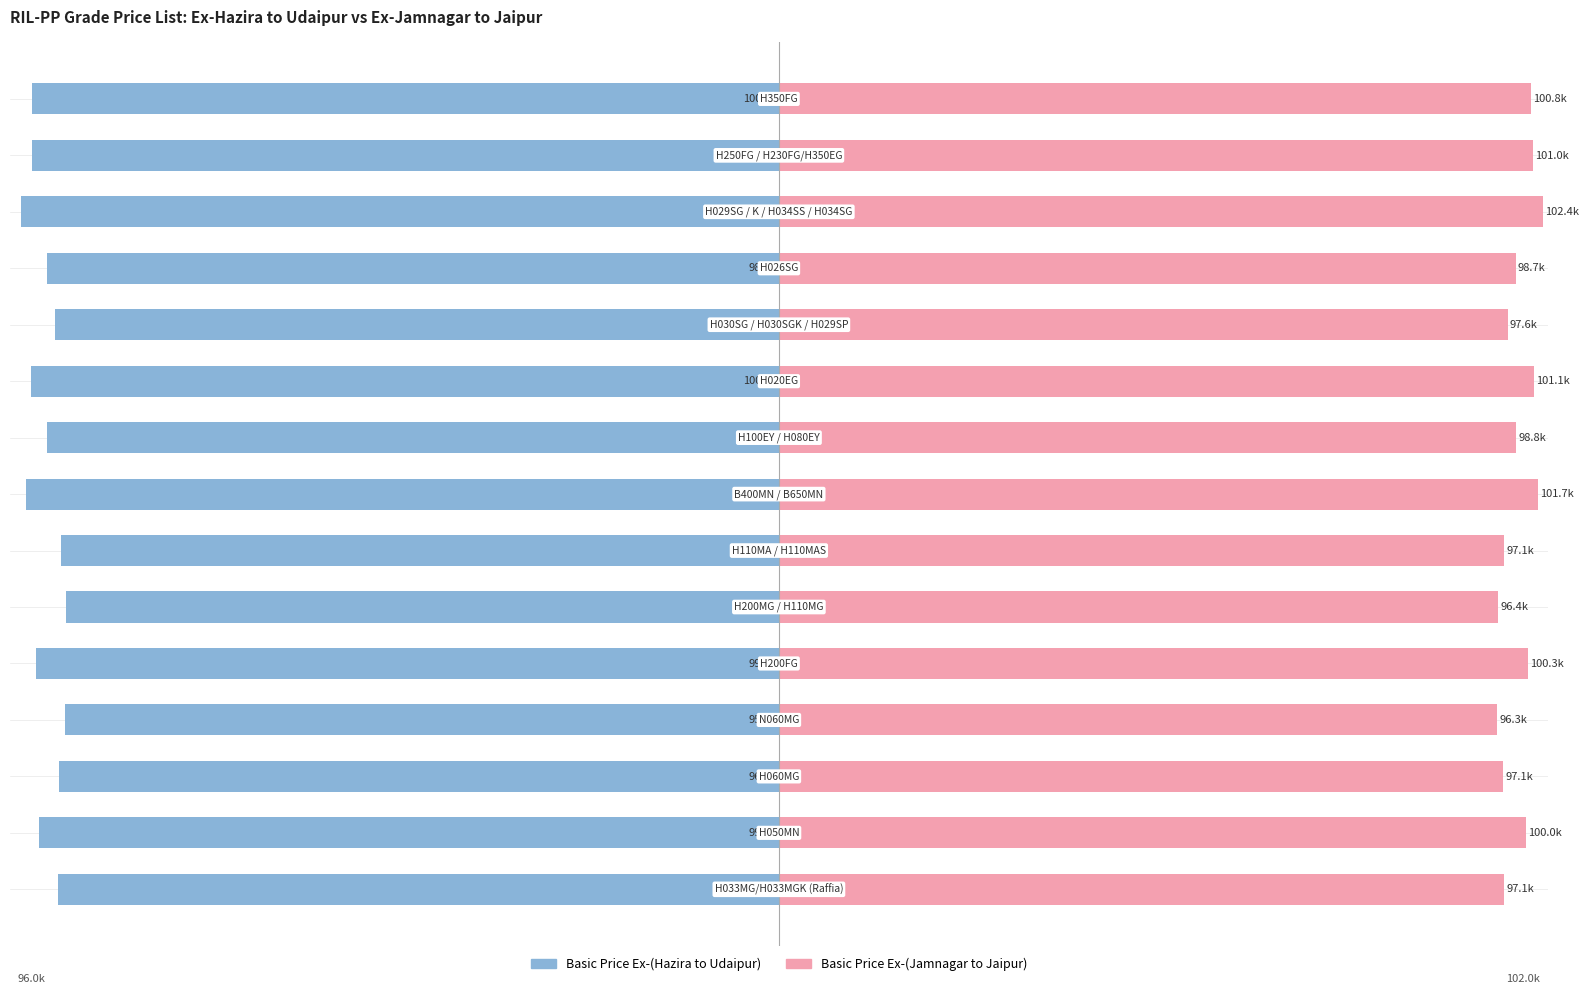

Is it true that Basic Price Ex-(Jamnagar to Jaipur) equals 141.8 at 9?

False